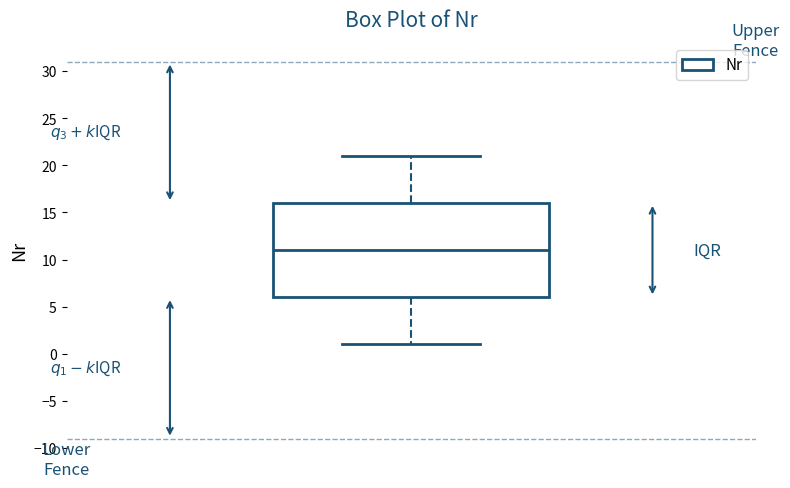

Where does the lower whisker of the box end on the y-axis? The values are not printed on the chart, so give them approximately, as read against the axis.

1